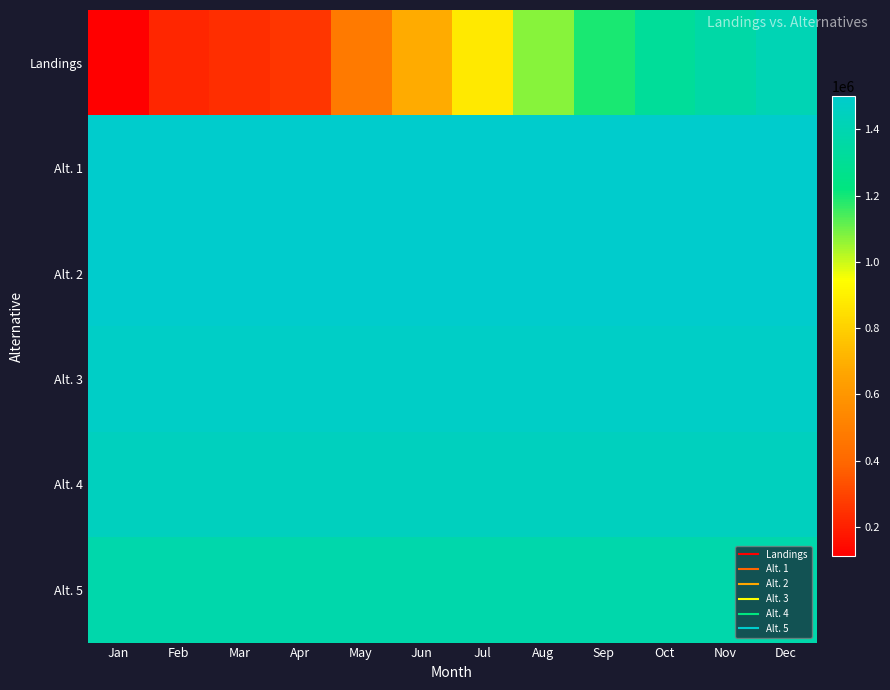

Which series has the largest total across all categories?

Alt. 1